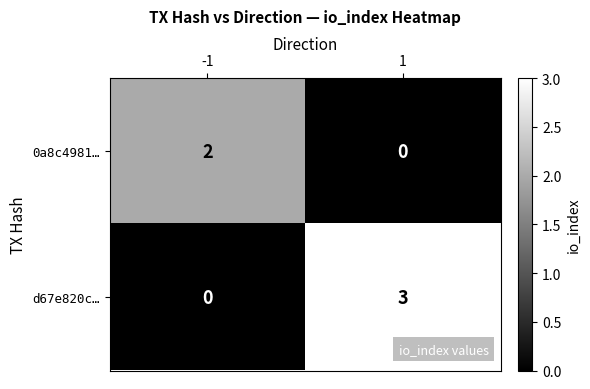

Rank the series by their average value, from highest to lowest.

d67e820c…, 0a8c4981…